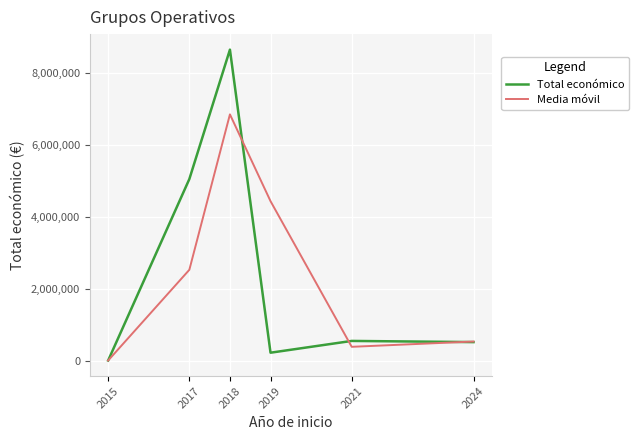

True or false: Total económico and Media móvil cross at least once.

True